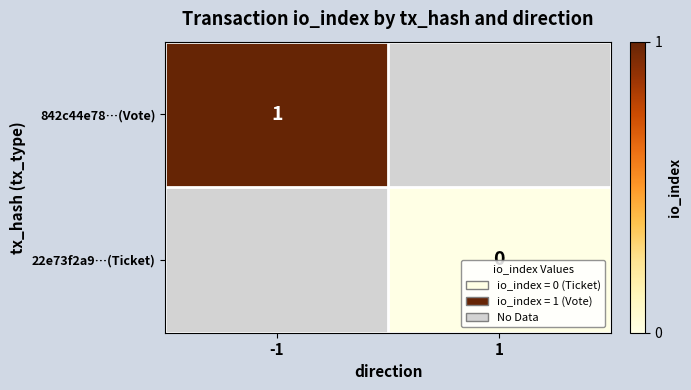

How many distinct data groups are displayed?

2